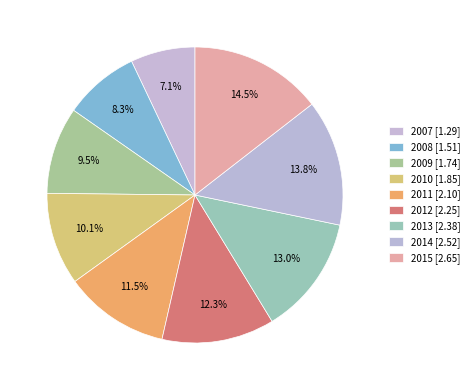

Rank the categories by value from lowest to highest.

2007, 2008, 2009, 2010, 2011, 2012, 2013, 2014, 2015